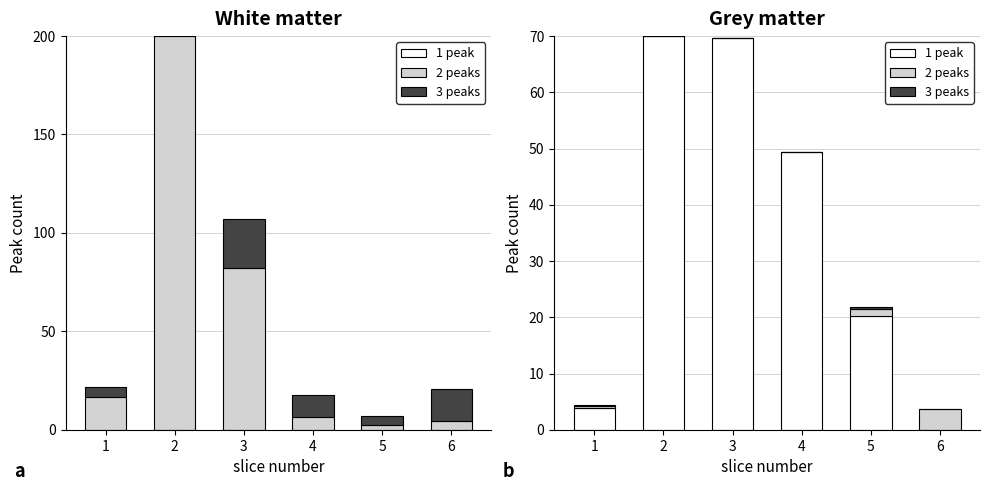

What is the average value of the 1 peak series?

35.5